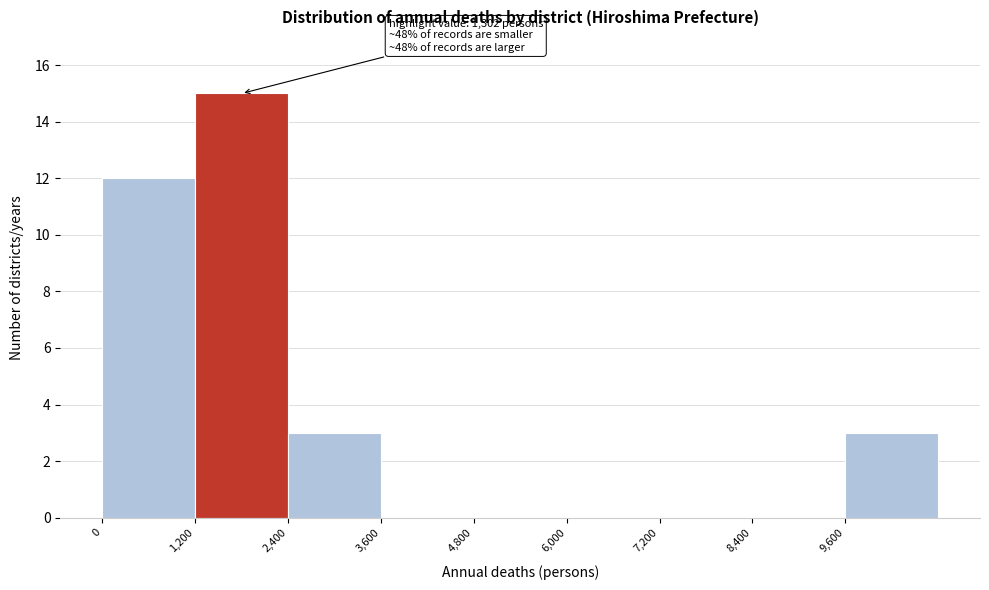

Which range on the x-axis has the tallest bar?

1200 to 2400